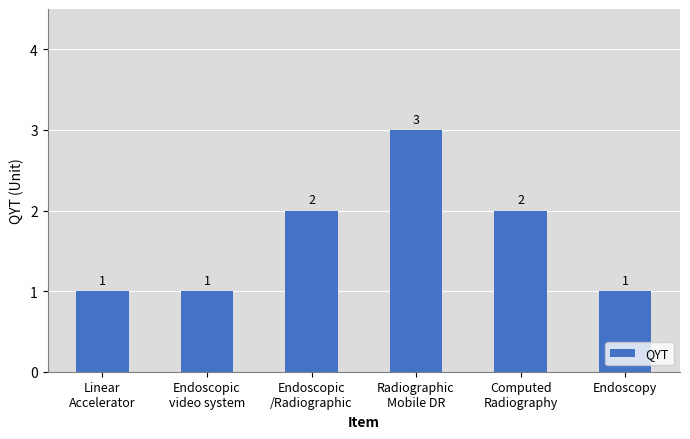

What is the value of the 1st bar from the left?

1